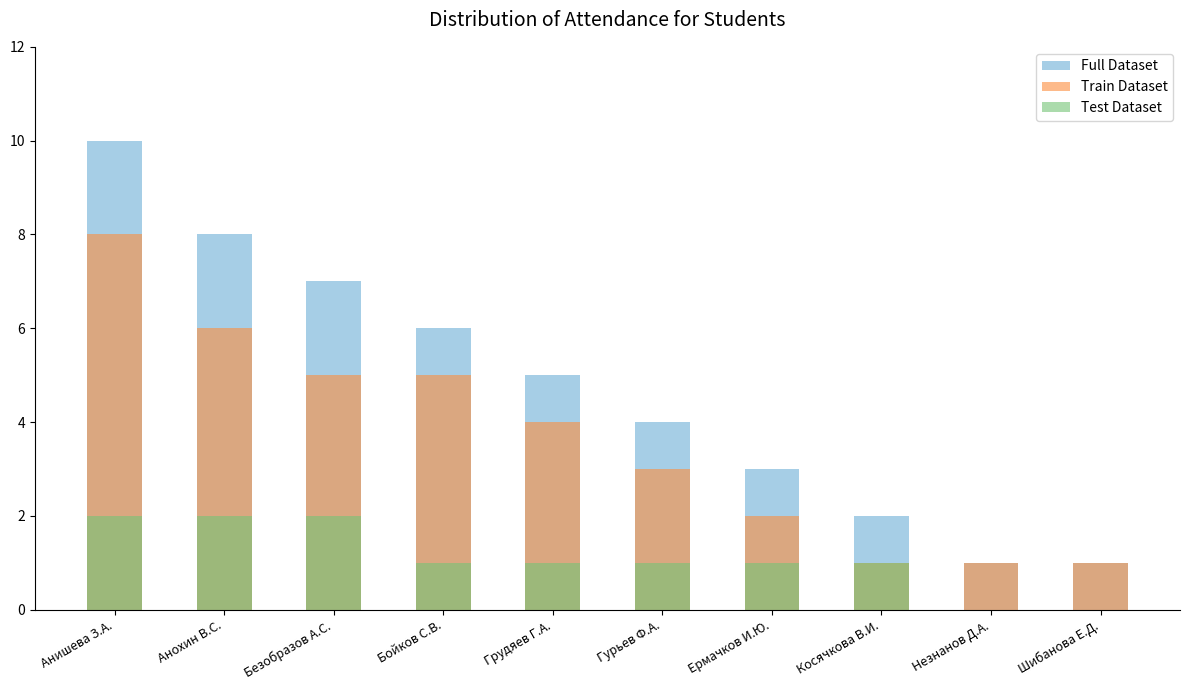

Count the Train Dataset values in the range 1 to 5.

8